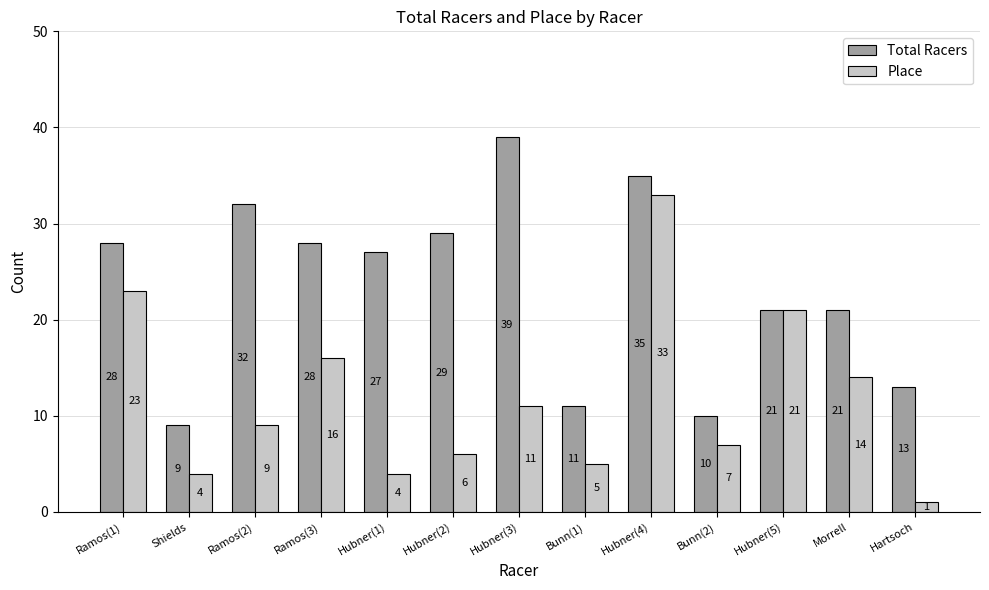

Rank the series at Bunn(2) from highest to lowest value.

Total Racers, Place